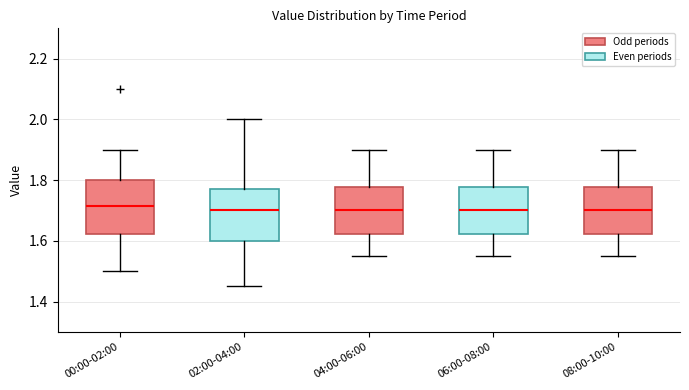

Reading left to right, transcribe this box plot: for each box, give where its median line is, the range the box spans, and where its two whiskers end, as read against the y-axis. The values are not printed on the chart, so give them approximately, as read against the axis.

00:00-02:00: median 1.72, box 1.62 to 1.80, whiskers 1.50 to 1.90
02:00-04:00: median 1.70, box 1.60 to 1.78, whiskers 1.46 to 2.00
04:00-06:00: median 1.70, box 1.62 to 1.78, whiskers 1.56 to 1.90
06:00-08:00: median 1.70, box 1.62 to 1.78, whiskers 1.56 to 1.90
08:00-10:00: median 1.70, box 1.62 to 1.78, whiskers 1.56 to 1.90